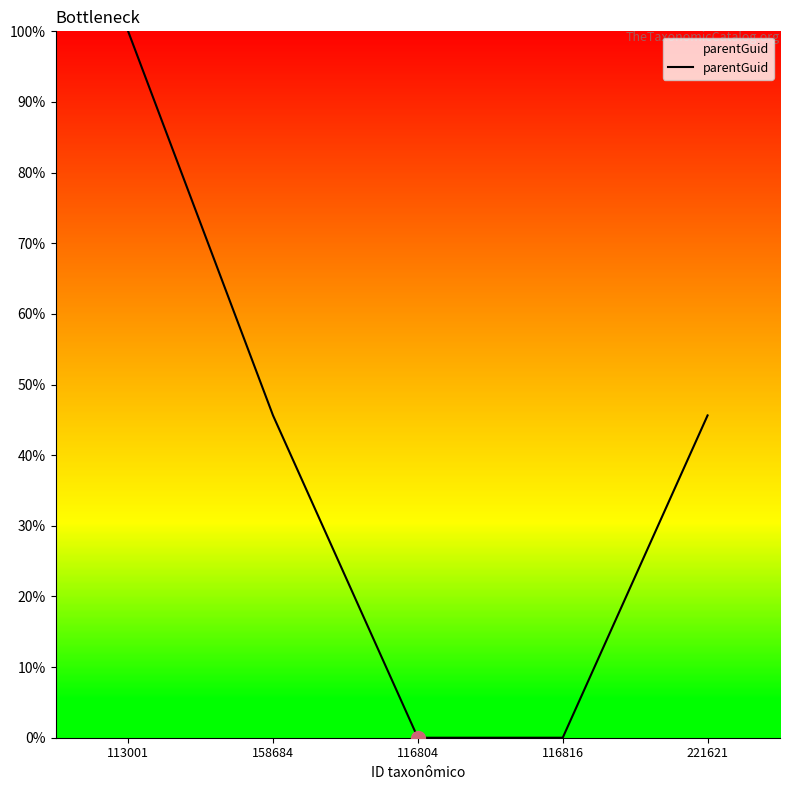

What is the sum of all values?

191.3